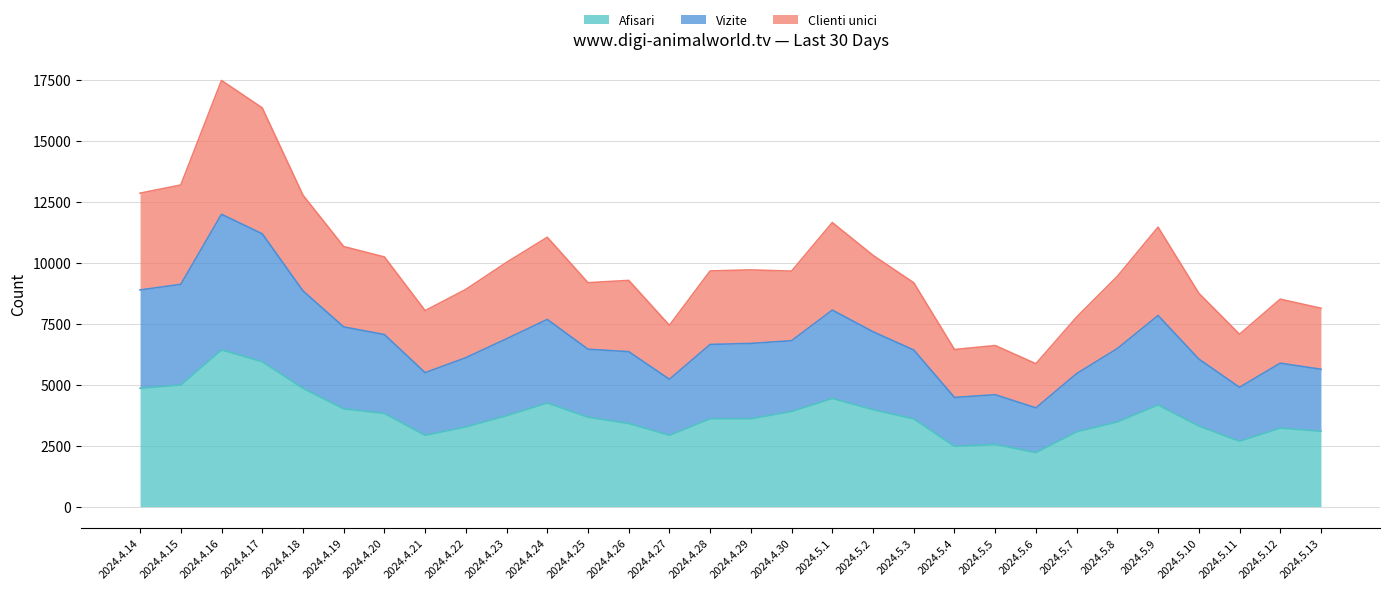

What is the maximum value for Afisari?

6431